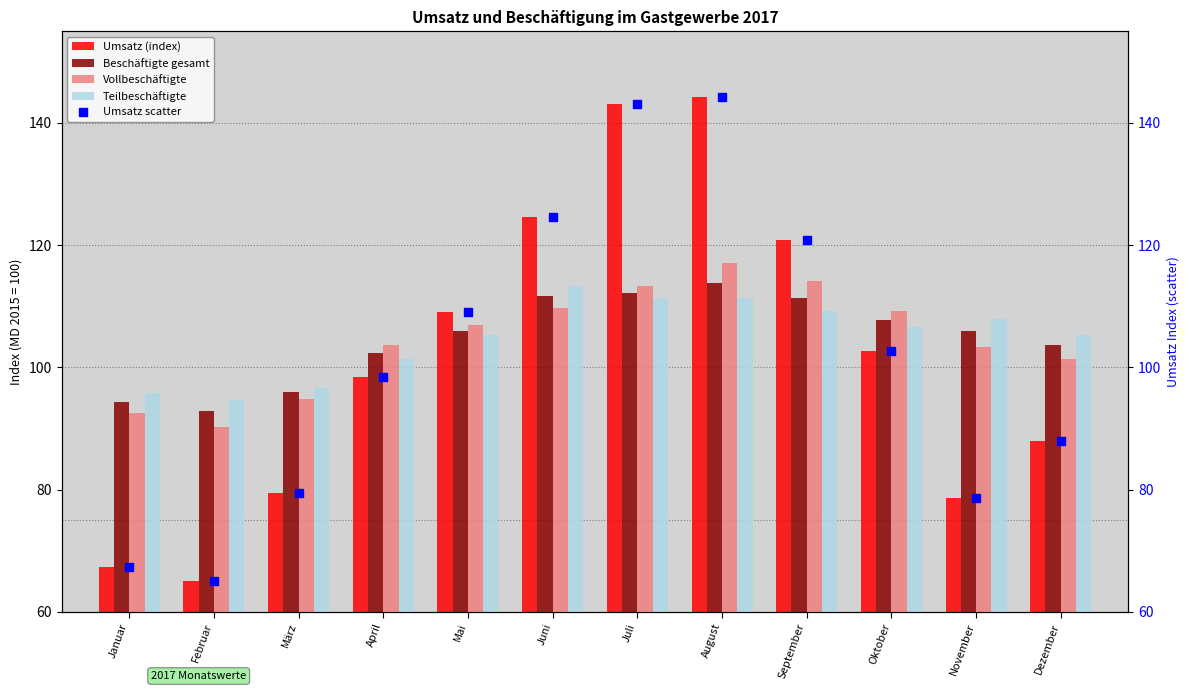

Which series contains the highest Y value?

Umsatz (index)